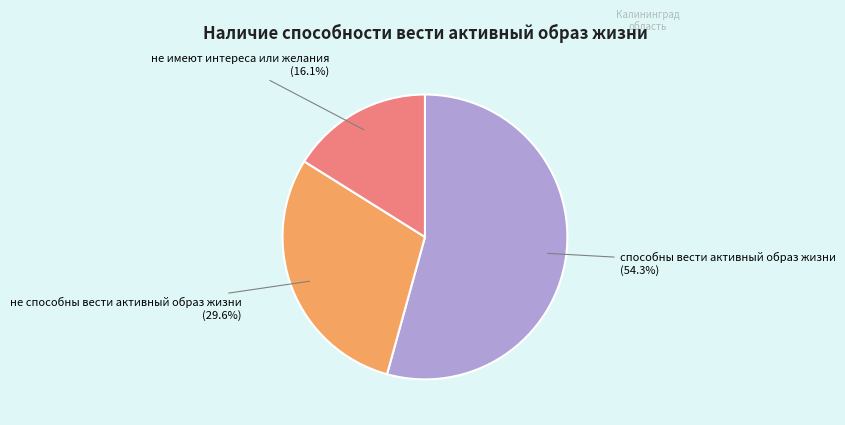

Is there any slice that represents more than half of the pie?

Yes